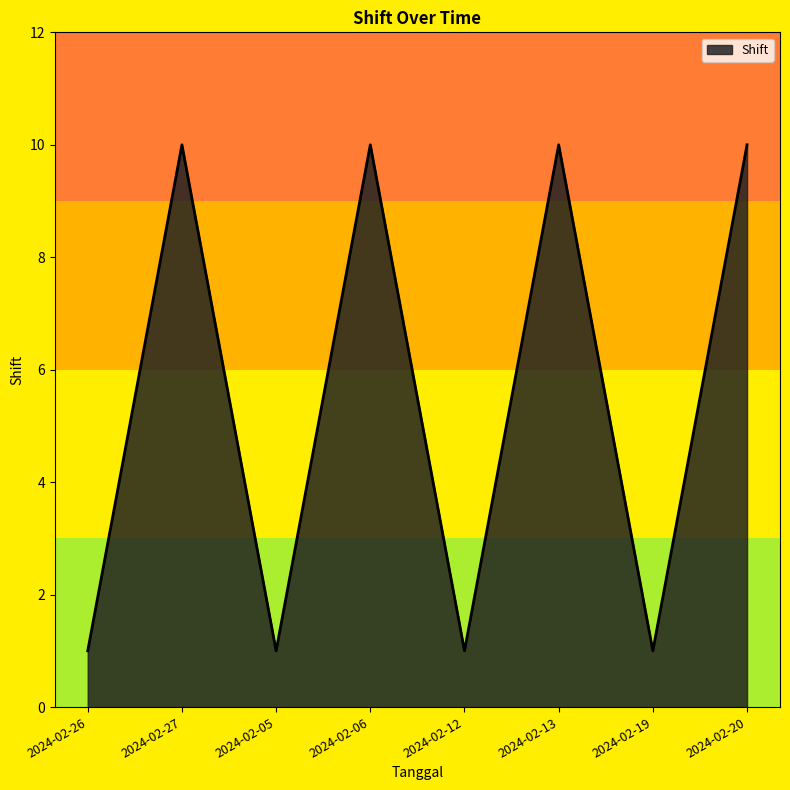

What is the sum of the values at 2024-02-05 and 2024-02-26?

2